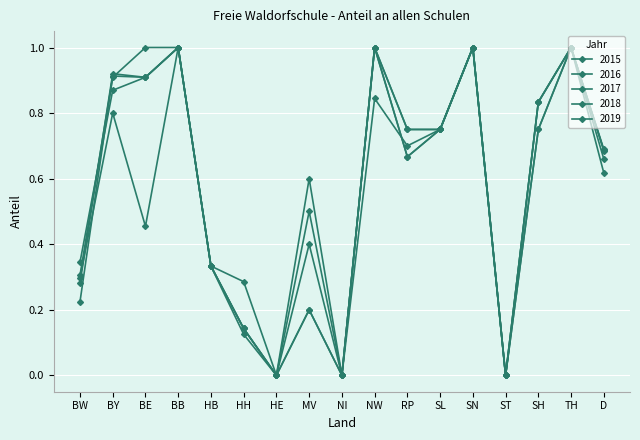

The value of 2016 at NI is -0.5. True or false?

False